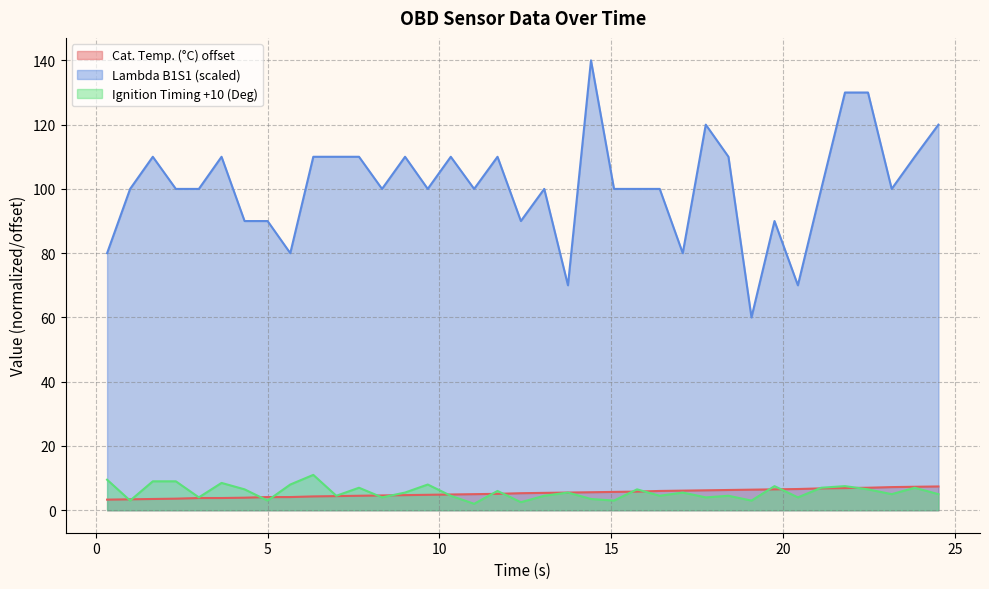

What is the highest value of the Ignition Timing (Deg) series?

11.0